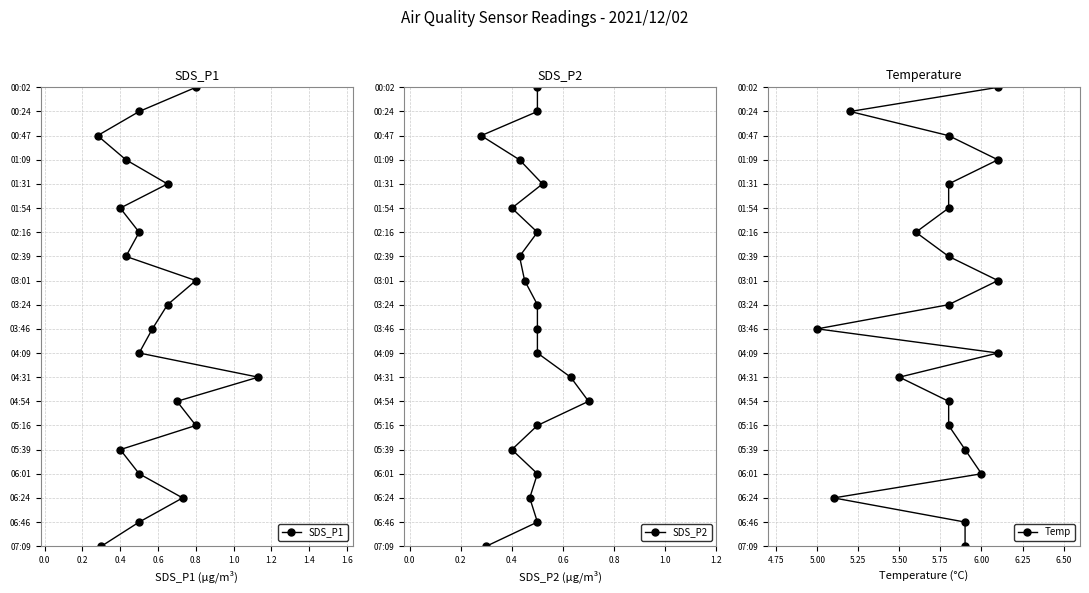

Which series has the largest range (max minus min)?

SDS_P1